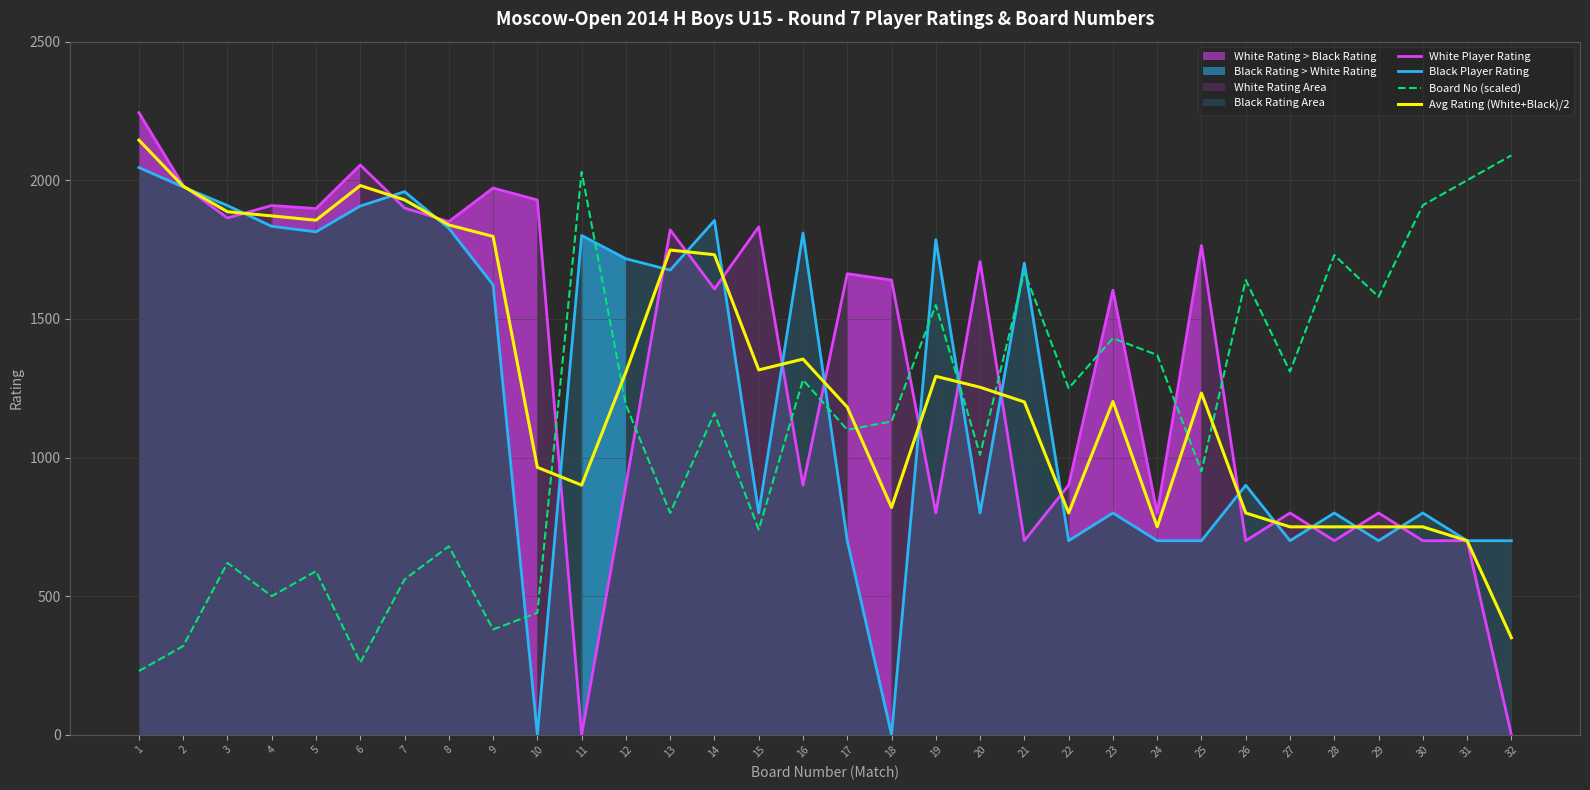

What is the value of the Black Player Rating point at the 20th from the left?

800.0